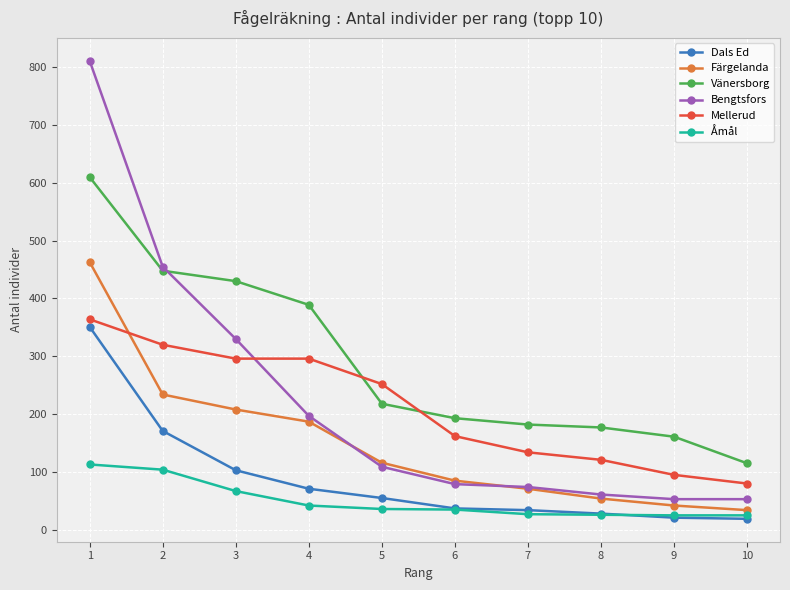

True or false: Färgelanda has more than 2 points higher than both neighbors.

False